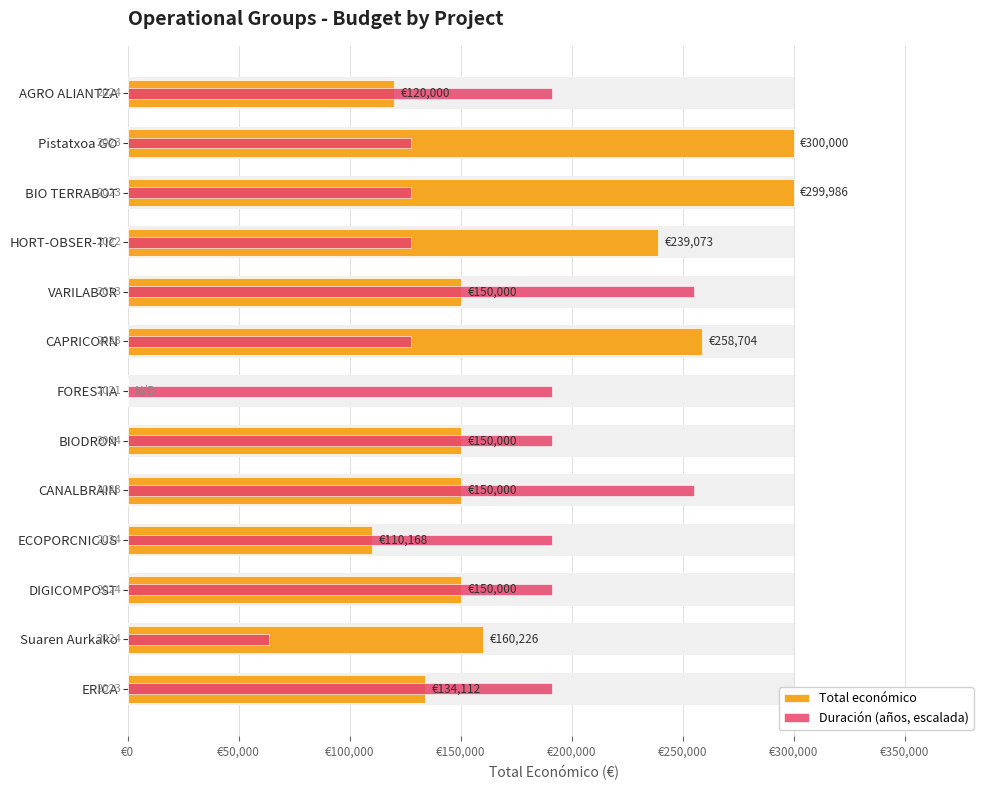

What are all the series names shown in the legend?

Total económico, Duración (años, escalada)